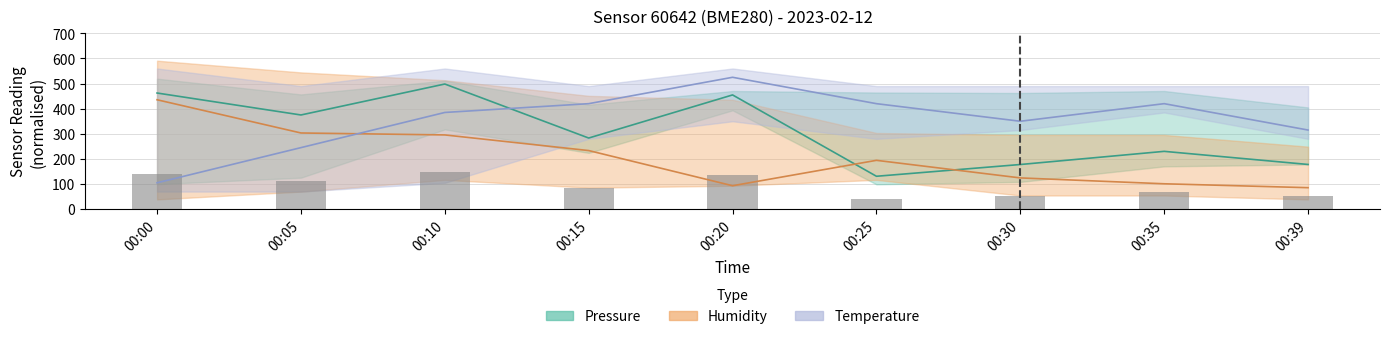

What is the approximate value of Humidity at 00:15?

233.3